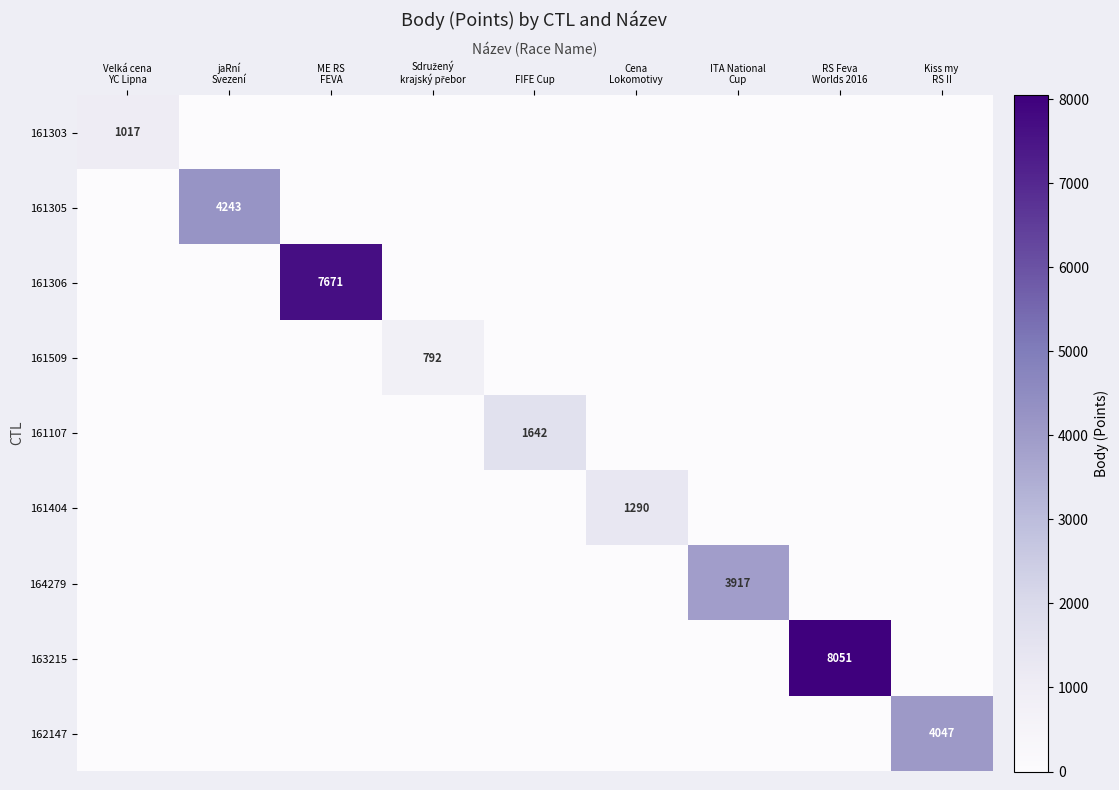

Which series has the largest total across all categories?

163215